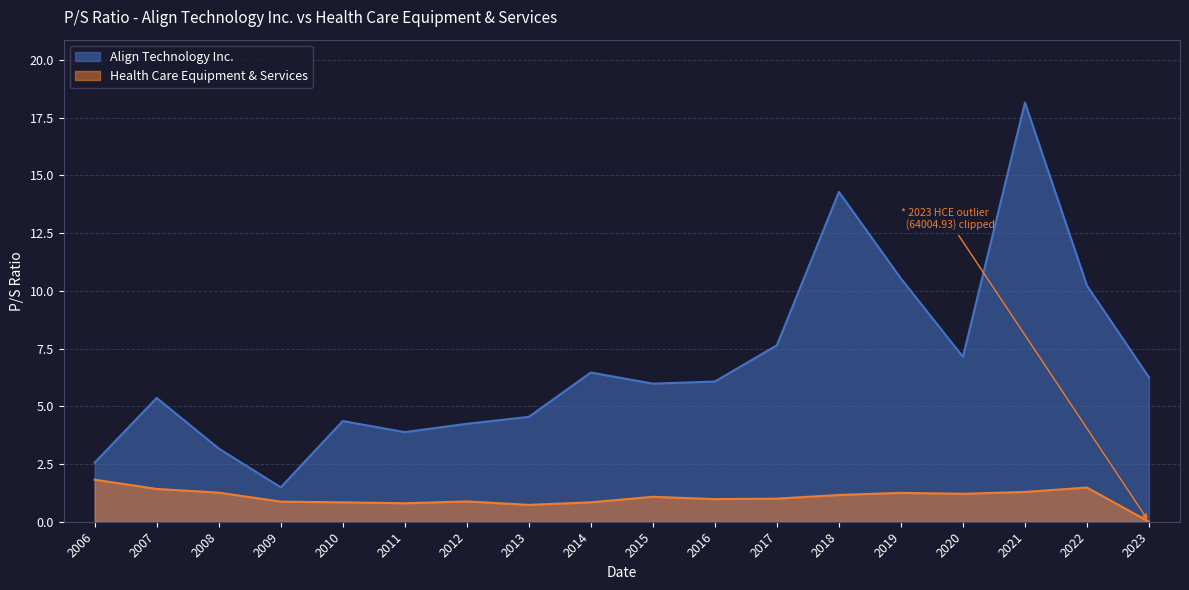

How many distinct data groups are displayed?

2